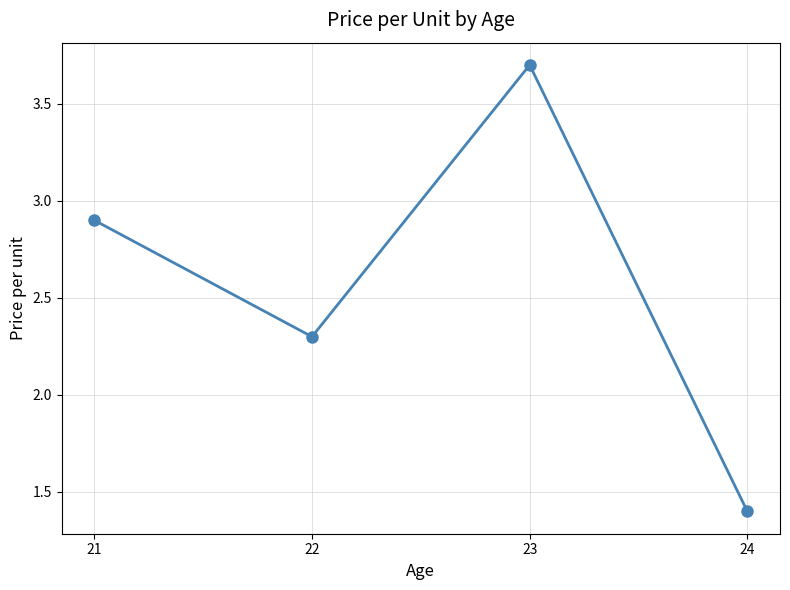

Where is the data nearest to the value 2?

22